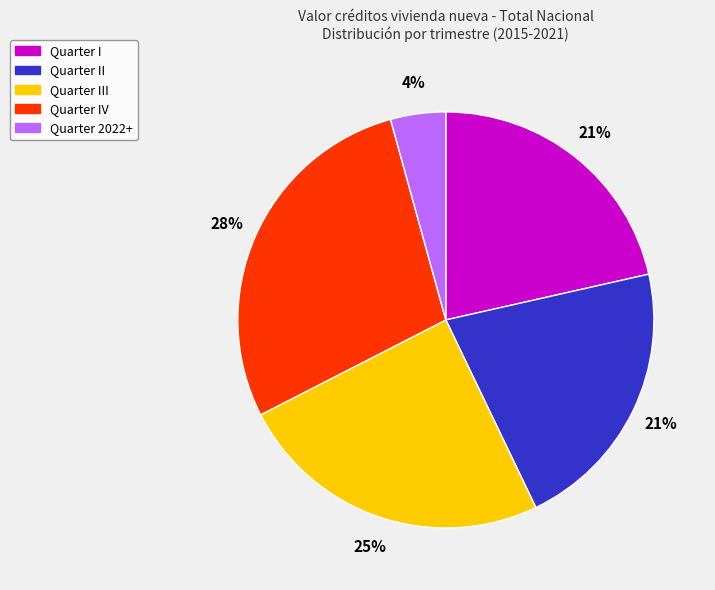

To the nearest percent, what is the difference between the largest and smallest slice percentages?

24%